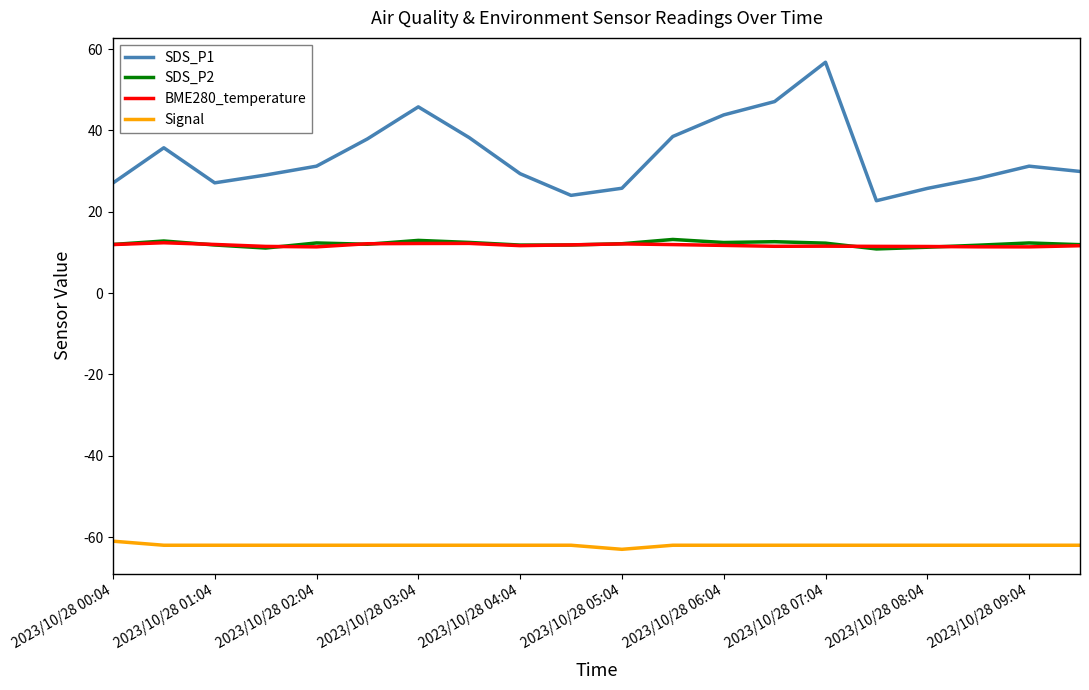

True or false: SDS_P1 and Signal cross at least once.

False